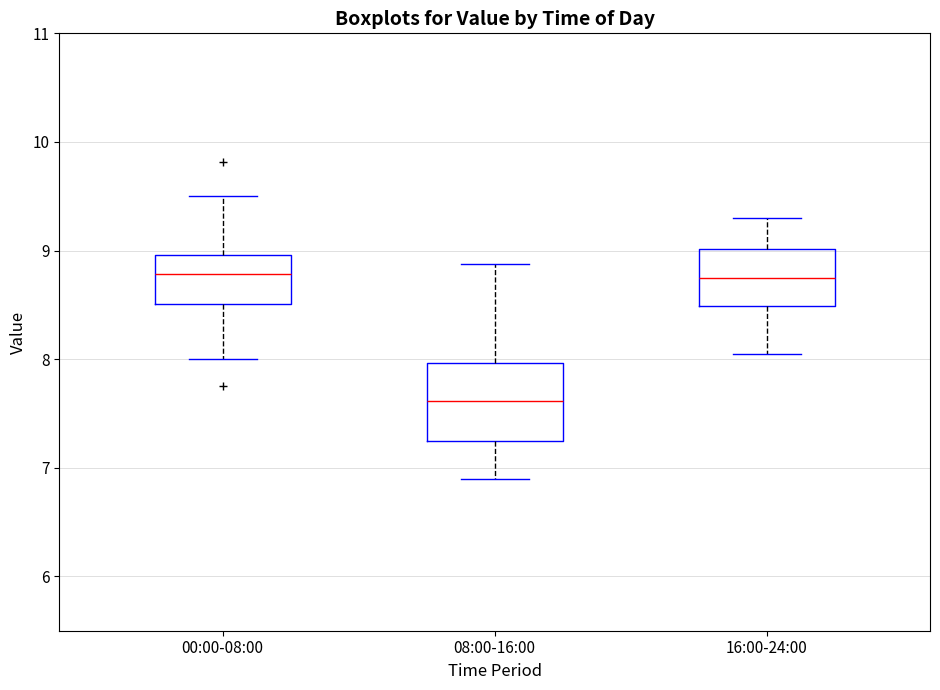

Which box's median line is the lowest?

08:00-16:00